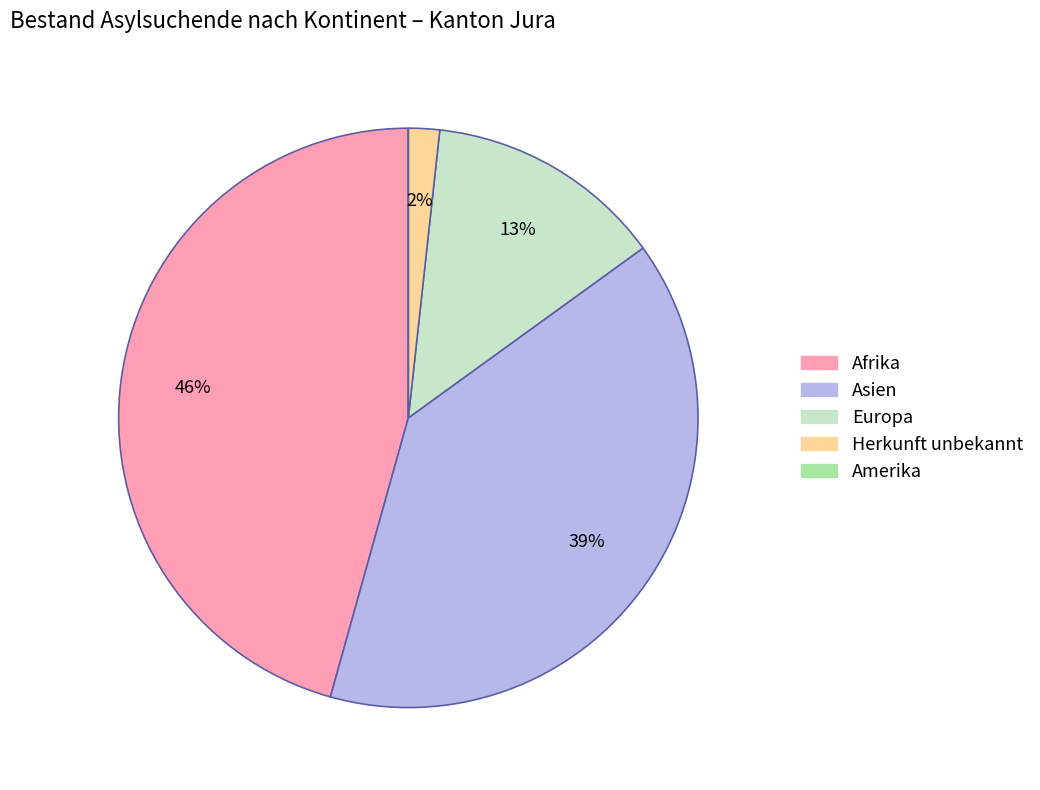

Is there any slice that represents more than half of the pie?

No